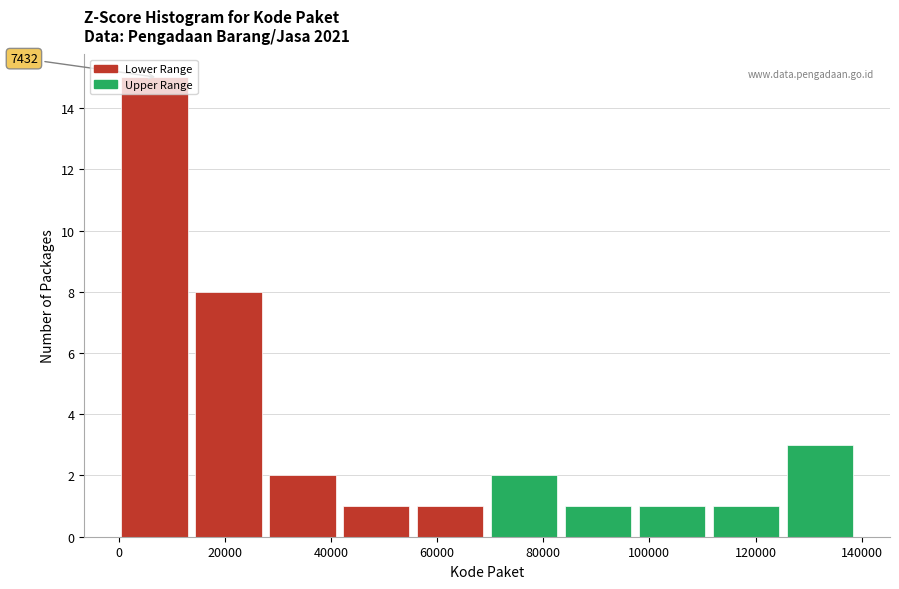

Which range on the x-axis has the tallest bar?

0 to 14000